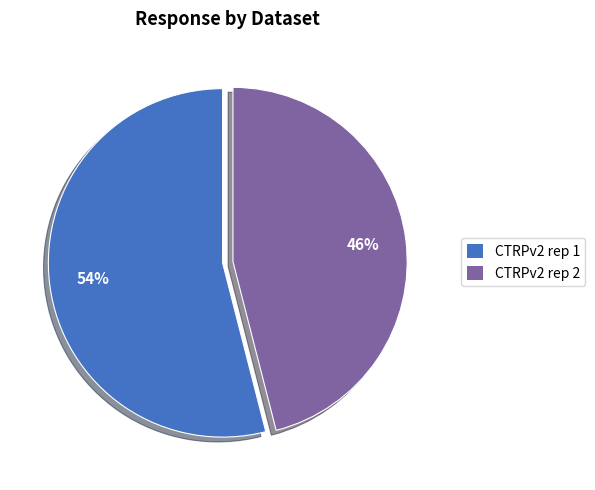

What is the smallest slice in the pie chart?

CTRPv2 rep 2